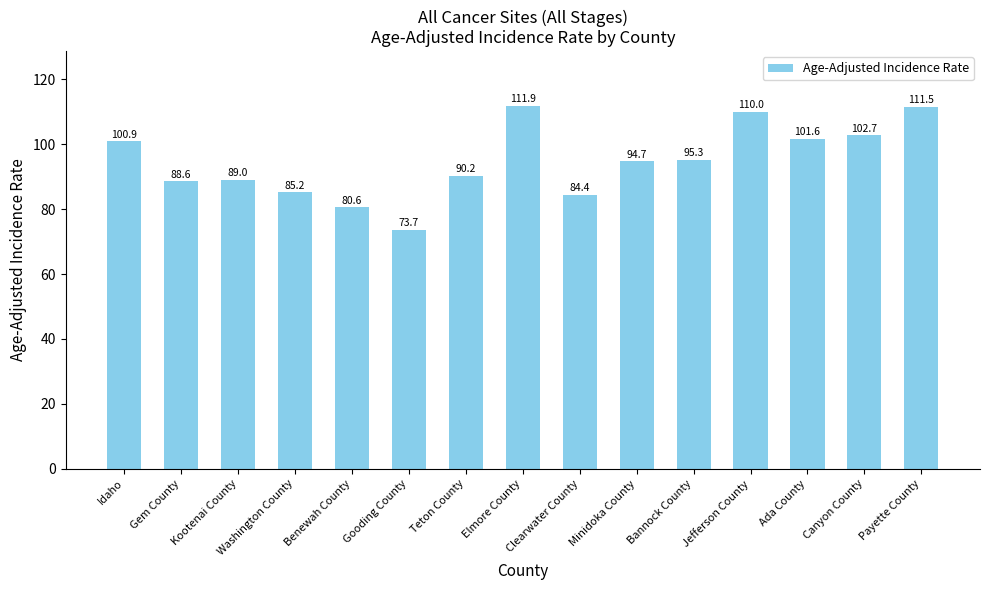

What is the approximate value at Washington County?

85.2